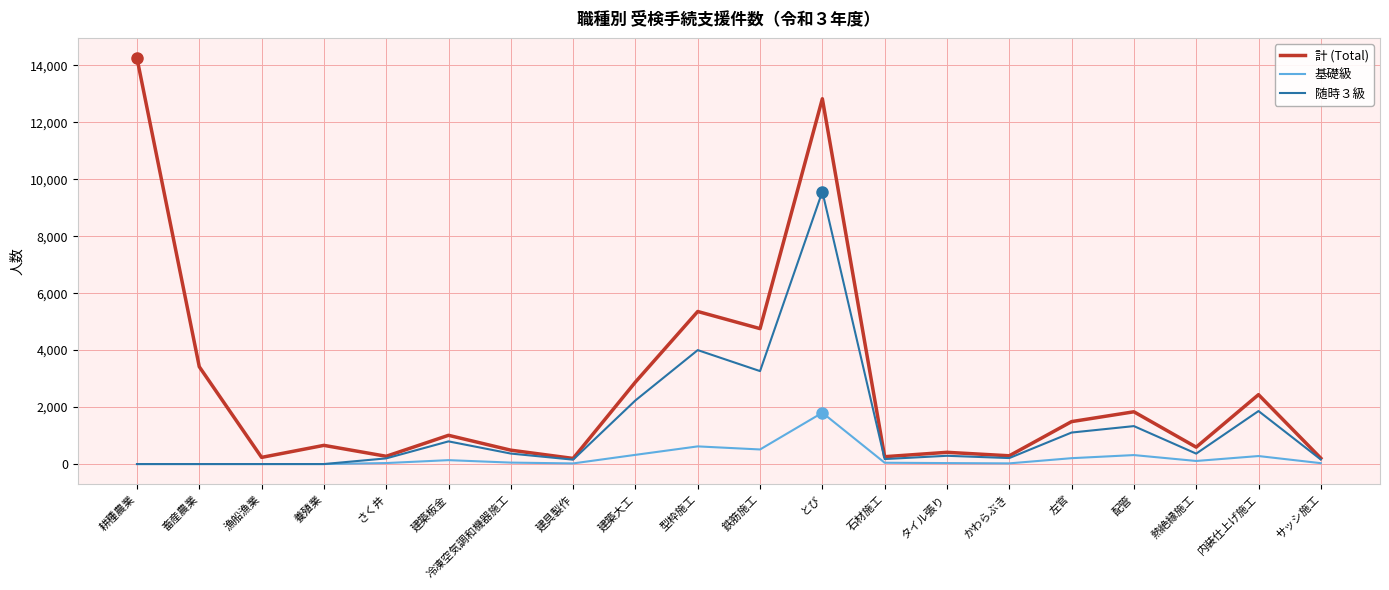

Which series has the widest spread of values?

計 (Total)